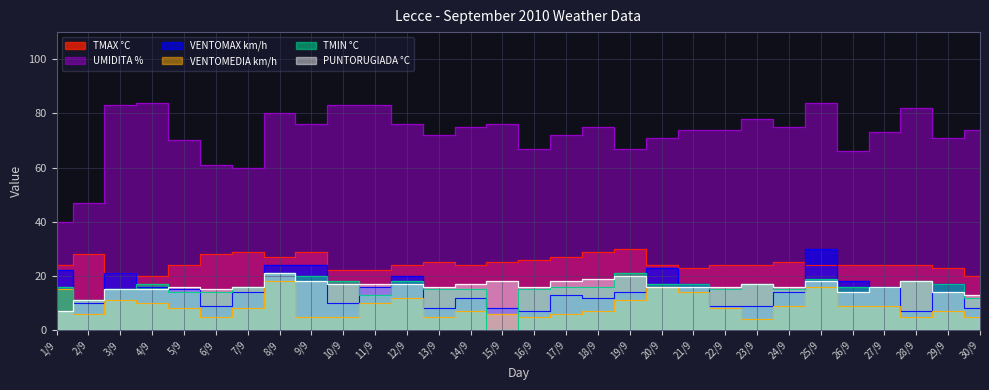

What is the minimum value for UMIDITA %?

40